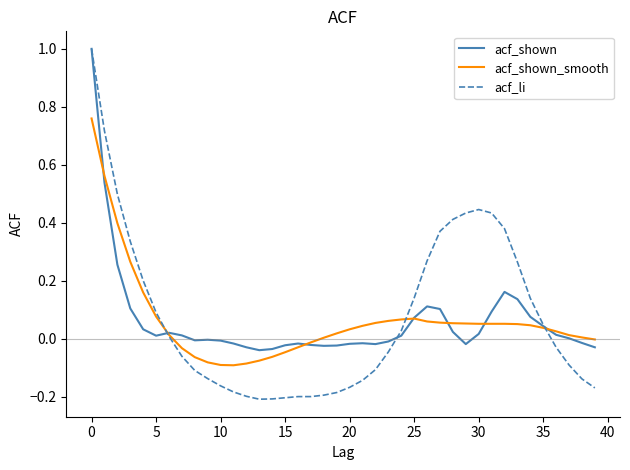

What is the highest value of the acf_shown series?

1.0